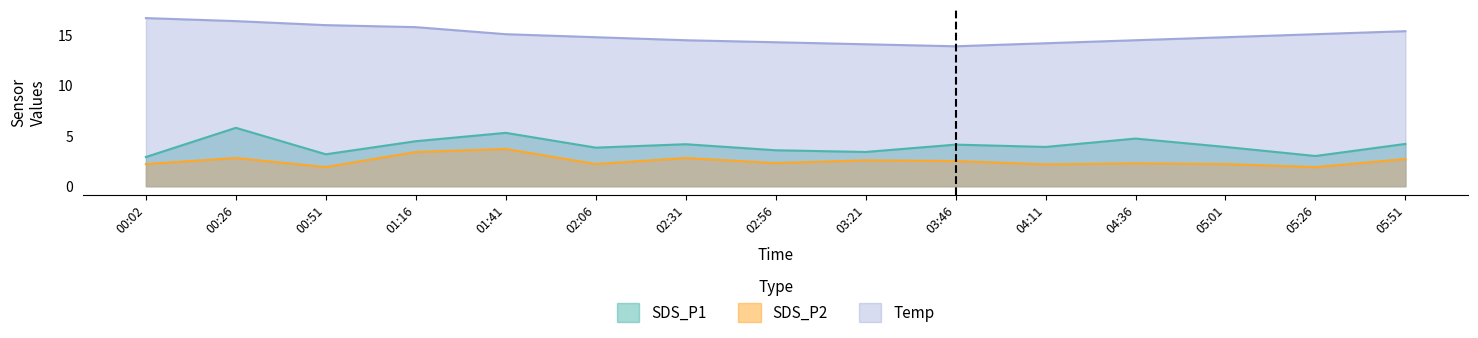

How many interior local valleys does the Temp series have?

1